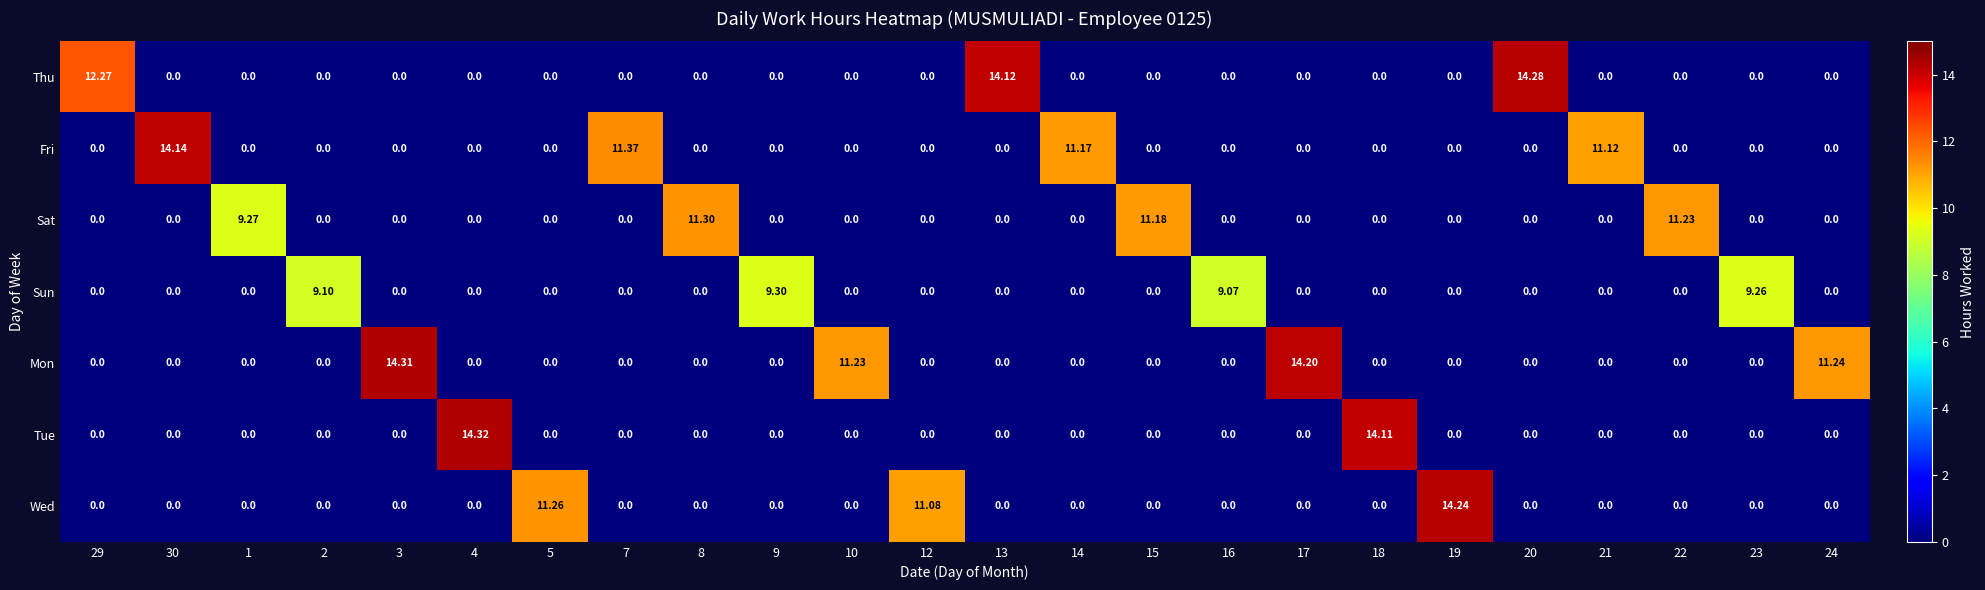

List the series in order of their peak value, lowest first.

Sun, Sat, Fri, Wed, Thu, Mon, Tue